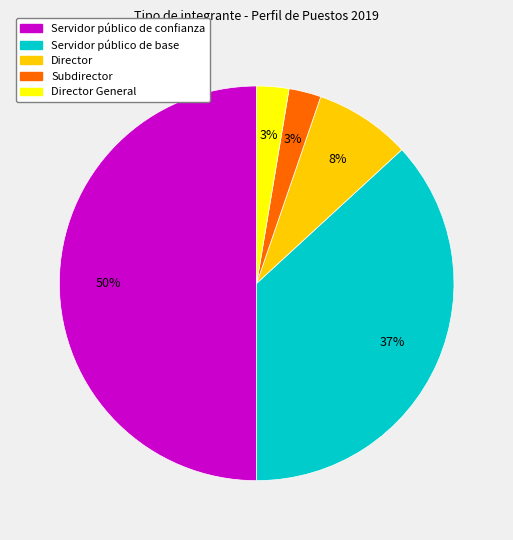

To the nearest percent, what is the average slice percentage?

20%